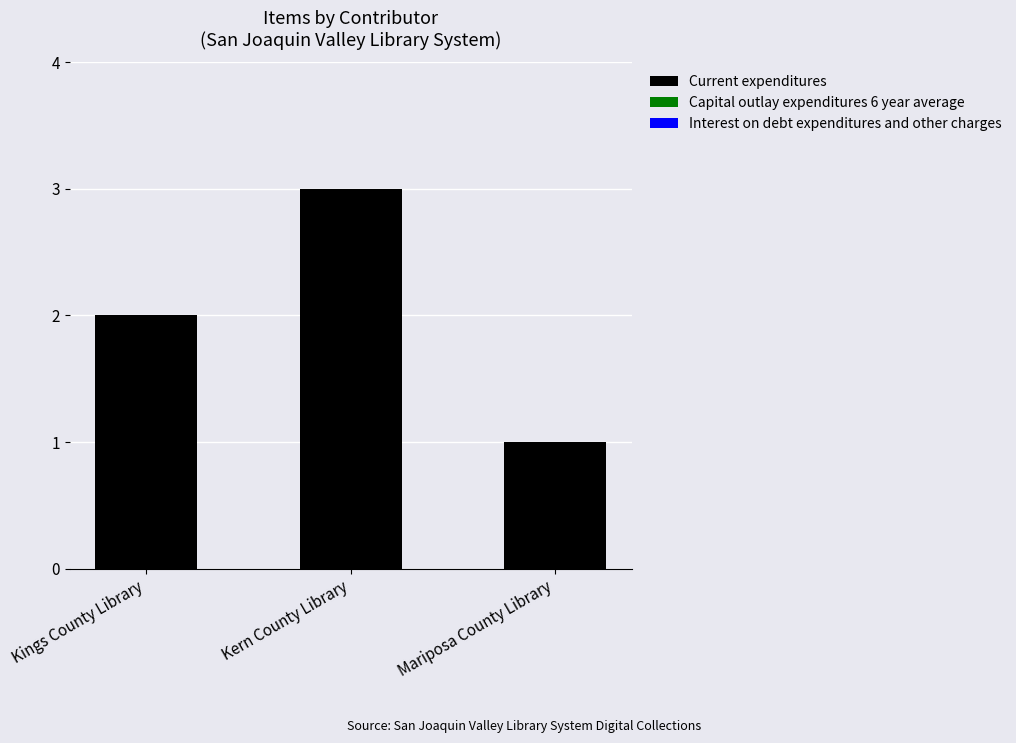

What is the sum of all values?

6